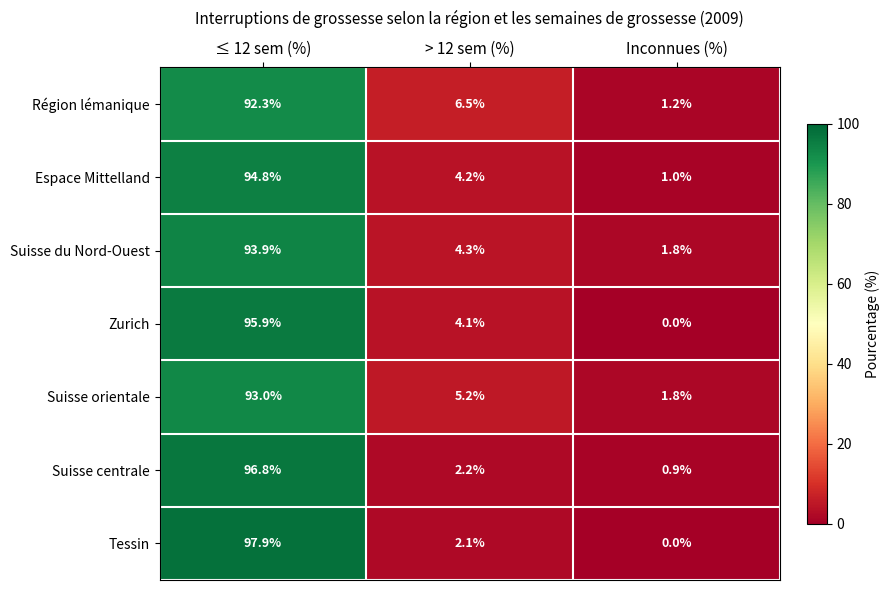

Reading left to right, what are all the values shown in this chart?

Région lémanique: 92.3	6.5	1.2
Espace Mittelland: 94.8	4.2	1.0
Suisse du Nord-Ouest: 93.9	4.3	1.8
Zurich: 95.9	4.1	0.0
Suisse orientale: 93.0	5.2	1.8
Suisse centrale: 96.8	2.2	0.9
Tessin: 97.9	2.1	0.0